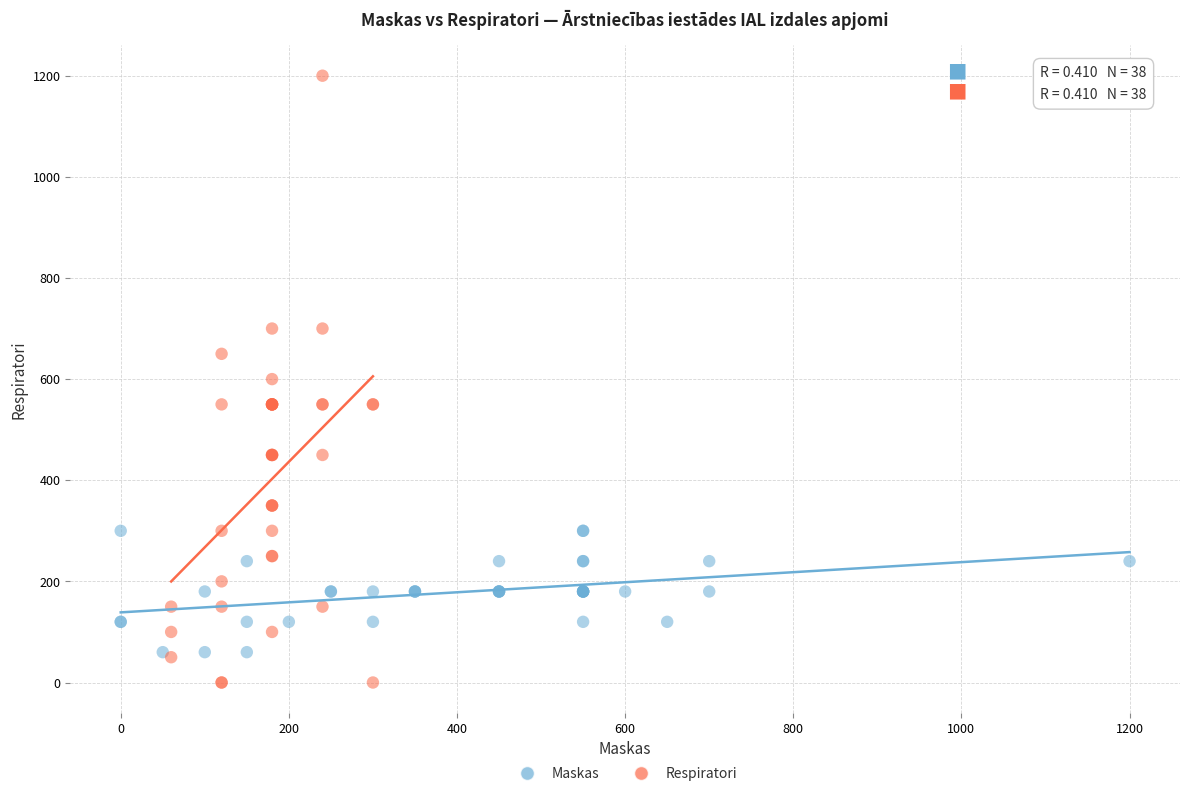

What are all the series names shown in the legend?

Maskas, Respiratori